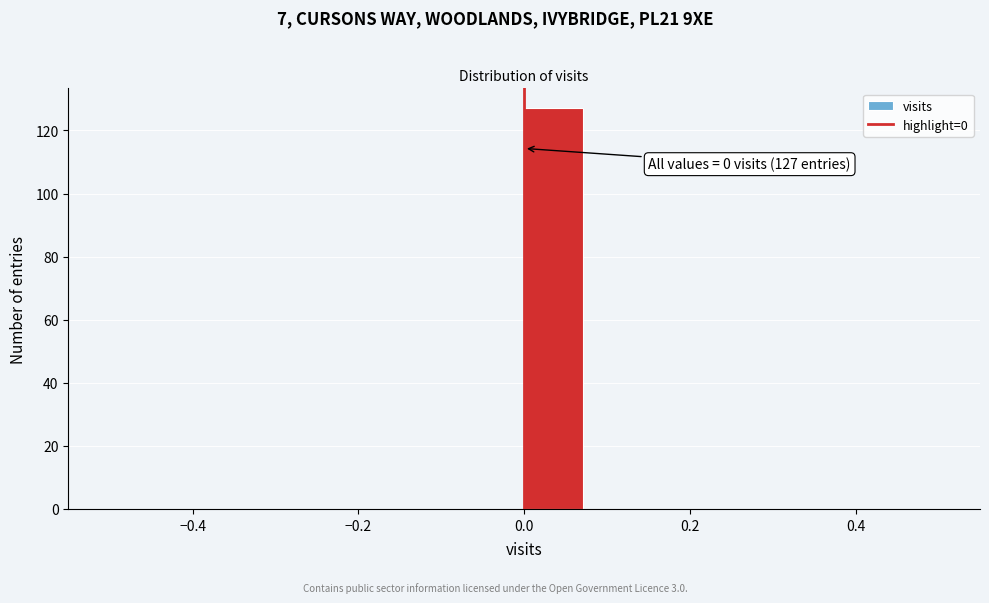

Read against the x-axis, roughly where is the centre of the tallest bar?

0.04